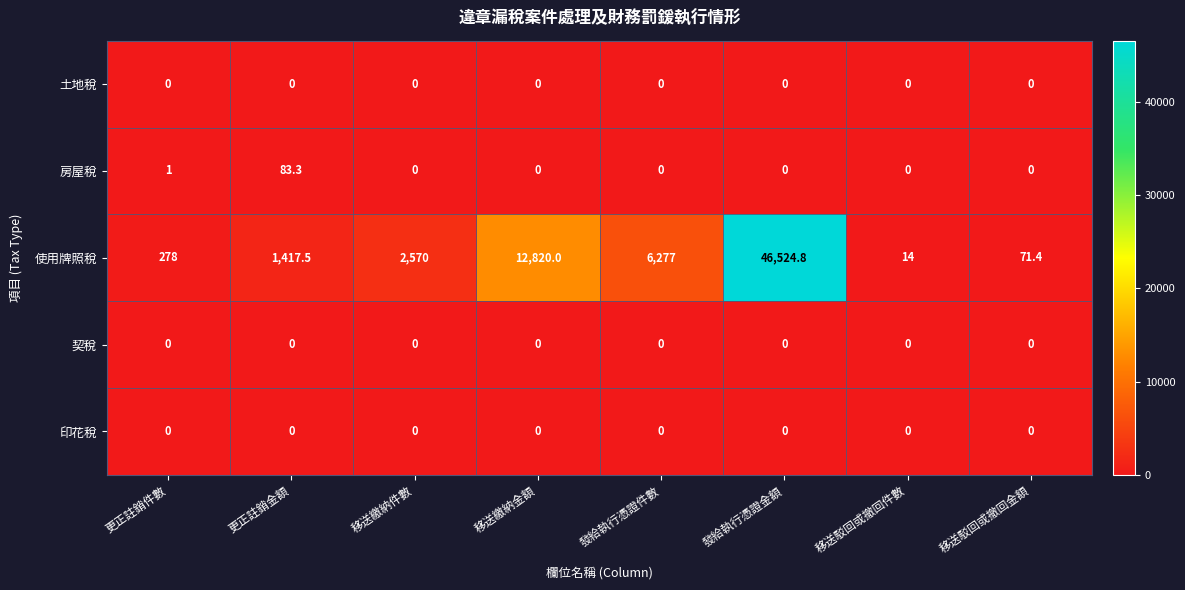

What is the difference between the 使用牌照稅 values at 發給執行憑證件數 and 移送駁回或撤回件數?

6263.0